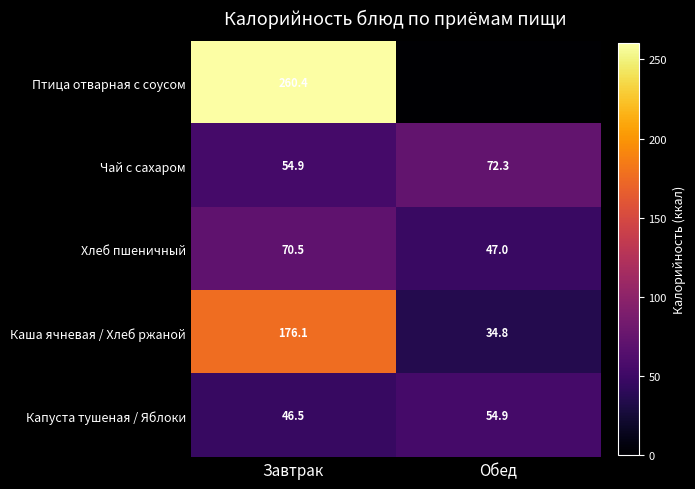

What is the sum of the Хлеб пшеничный values at Обед and Завтрак?

117.5